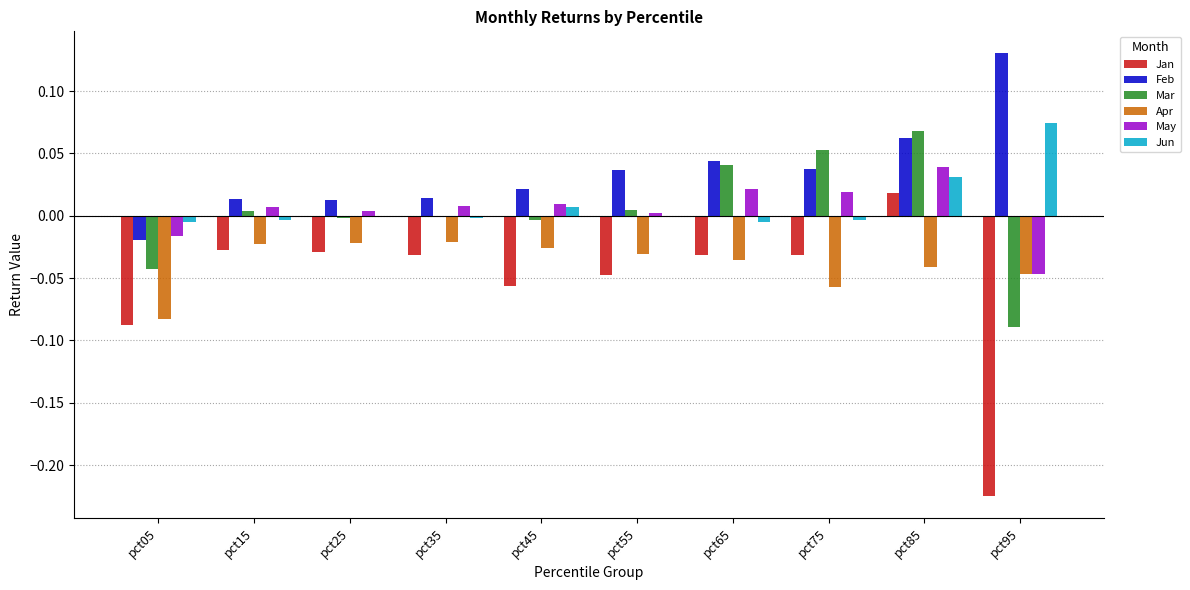

Is it true that Mar equals 0.1 at pct65?

False